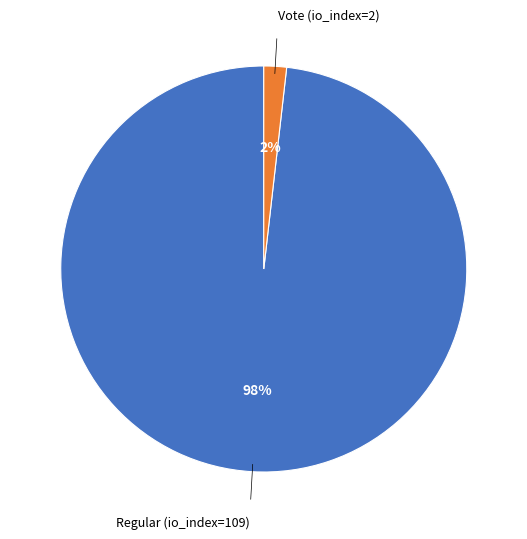

To the nearest percent, what is the average slice percentage?

50%